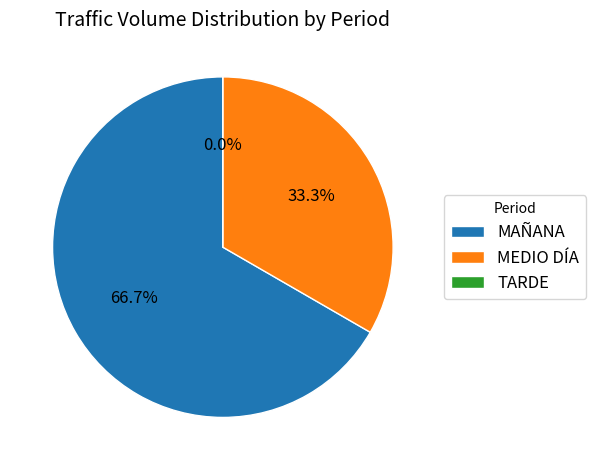

Count the number of slices in the pie.

3